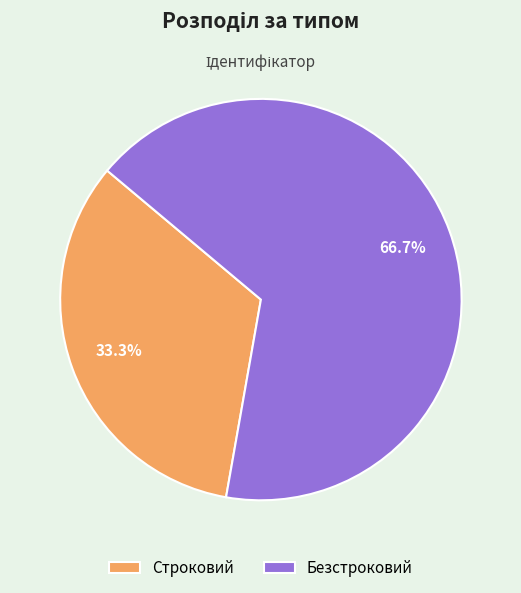

To the nearest percent, what is the average slice percentage?

50%